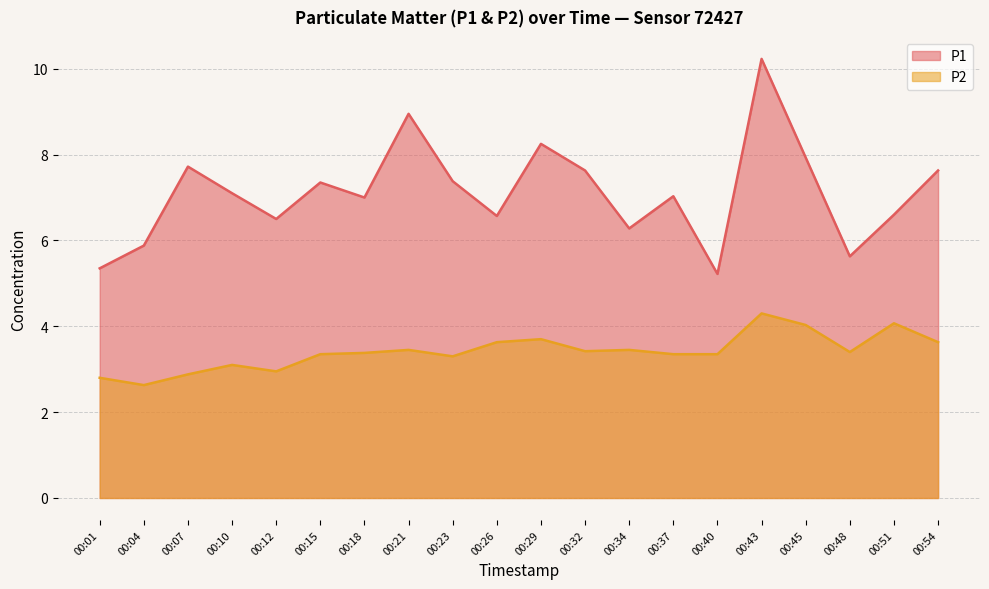

The value of P2 at 00:54 is 3.6. True or false?

True